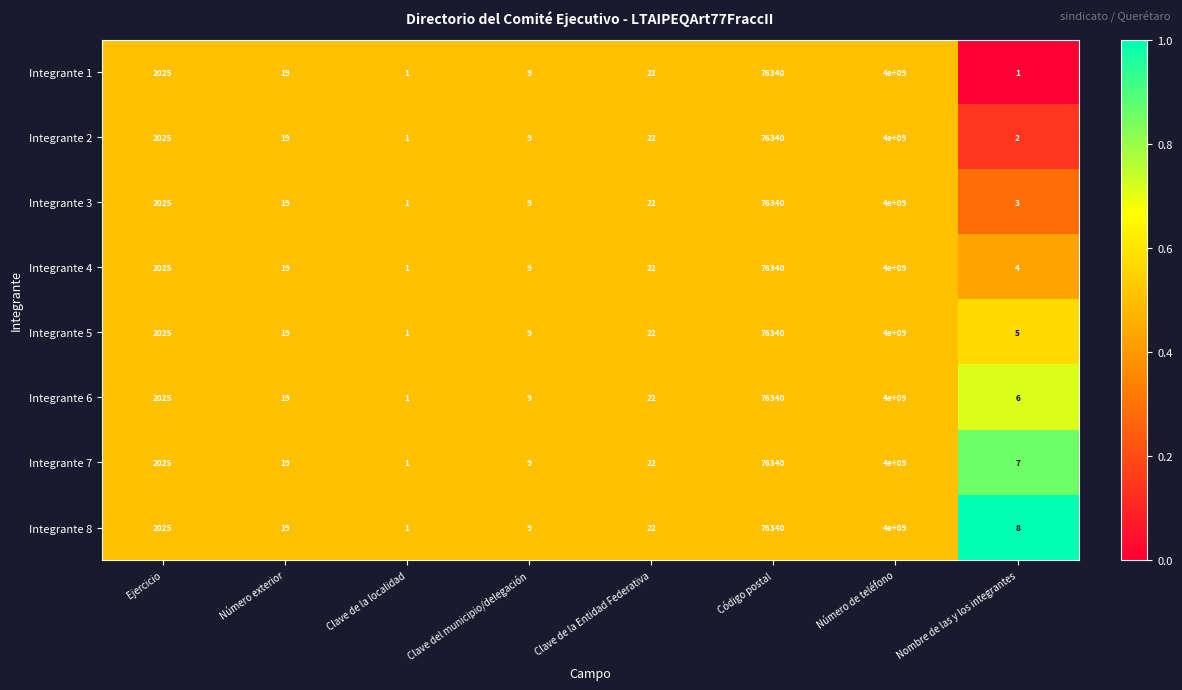

Which series changed the most between Clave de la localidad and Nombre de las y los integrantes?

Integrante 8